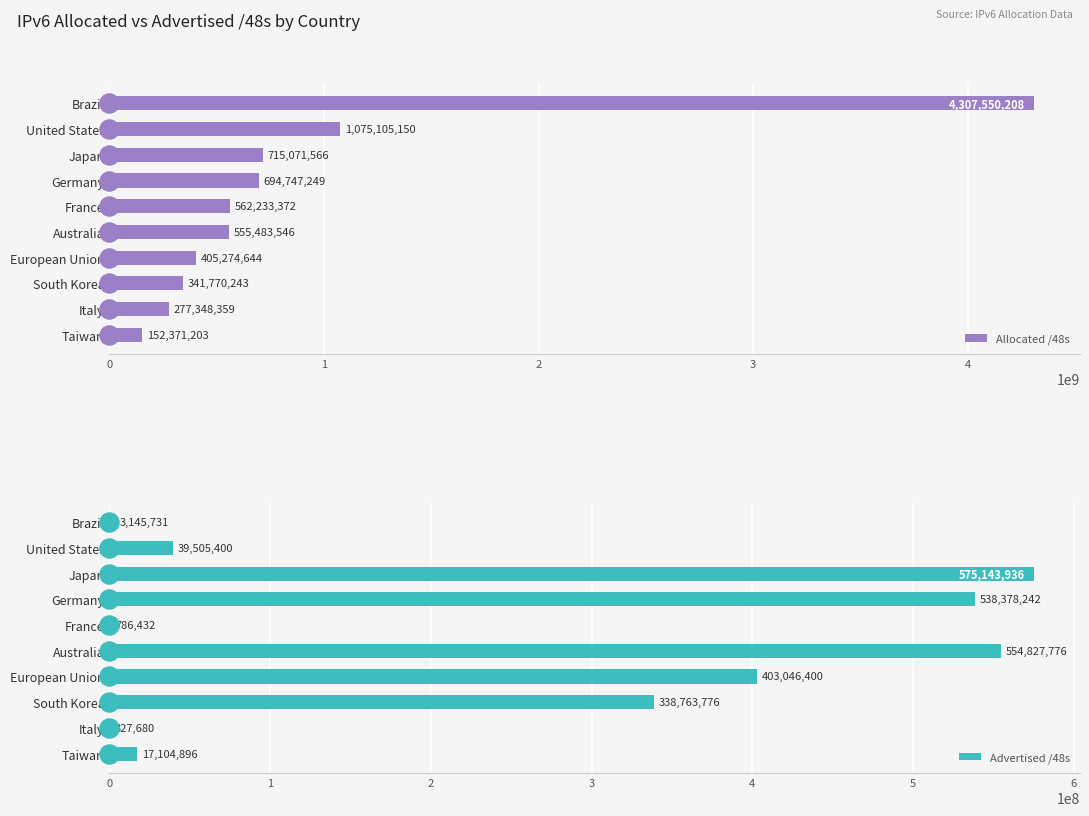

What is the sum of all Advertised /48s values?

2471030269